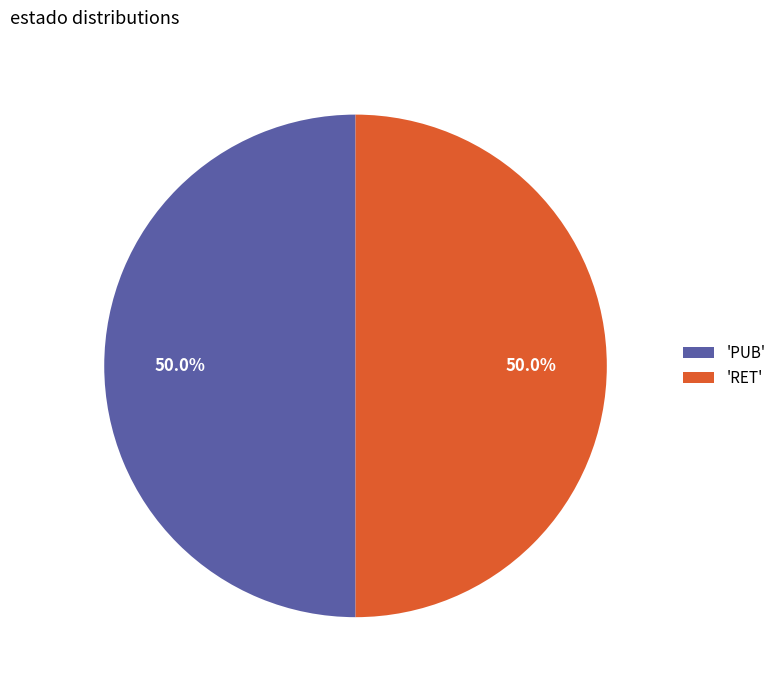

Approximately how many times larger is the value at 'RET' compared to 'PUB'?

1.0